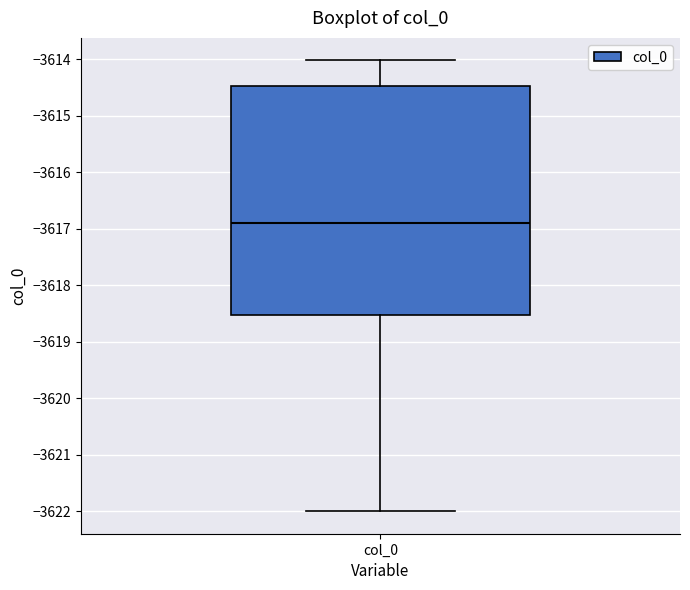

Transcribe this box plot: give where the median line is, the range the box spans, and where the two whiskers end, as read against the y-axis. The values are not printed on the chart, so give them approximately, as read against the axis.

median -3616.9, box -3618.5 to -3614.5, whiskers -3622.0 to -3614.0